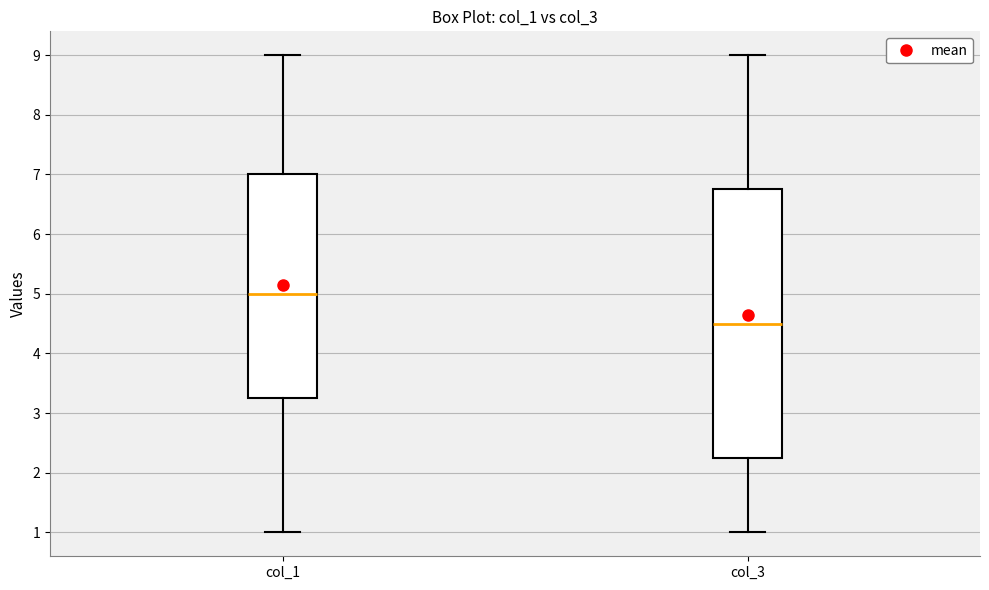

Reading left to right, read every box against the y-axis: the position of its median line, the range the box covers, and the ends of its whiskers. The values are not printed on the chart, so give them approximately, as read against the axis.

col_1: median 5.0, box 3.3 to 7.0, whiskers 1.0 to 9.0
col_3: median 4.5, box 2.3 to 6.8, whiskers 1.0 to 9.0